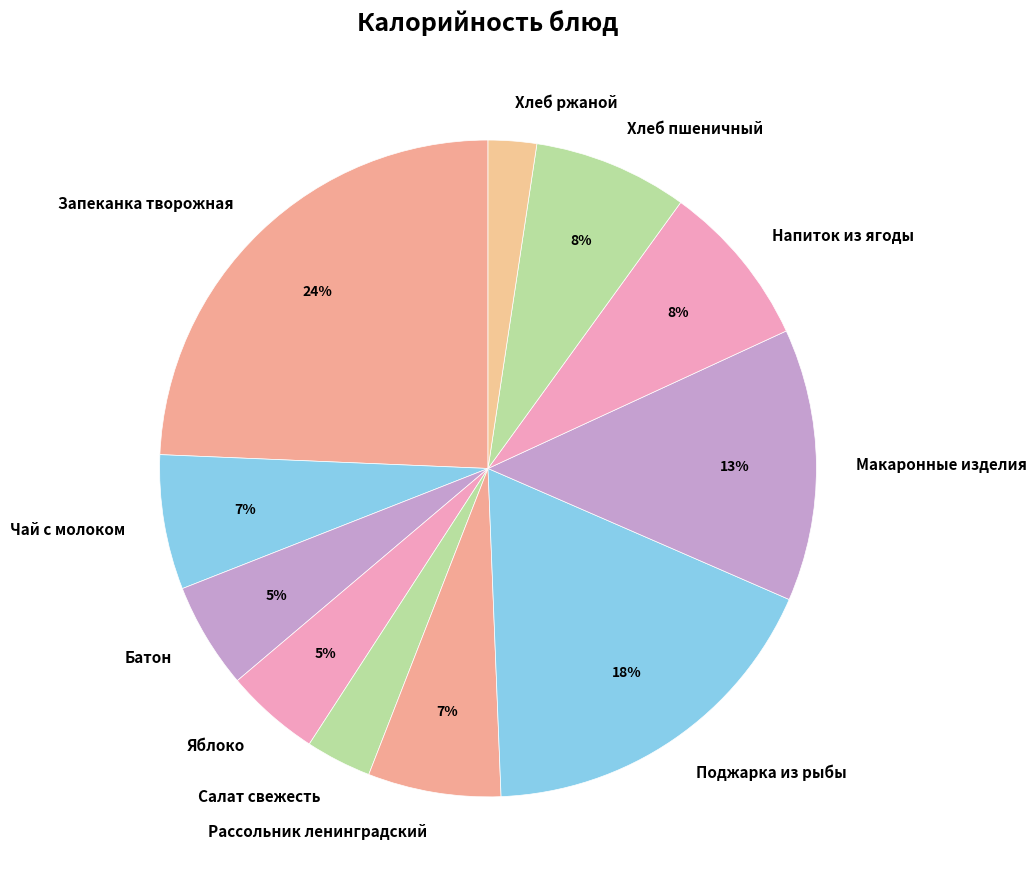

To the nearest percent, what is the difference between the largest and smallest slice percentages?

22%